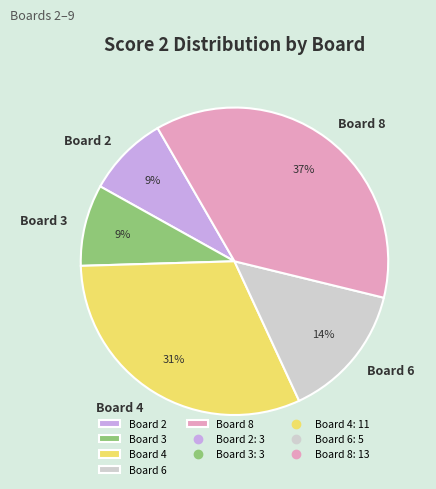

Which slice is the largest?

Board 8